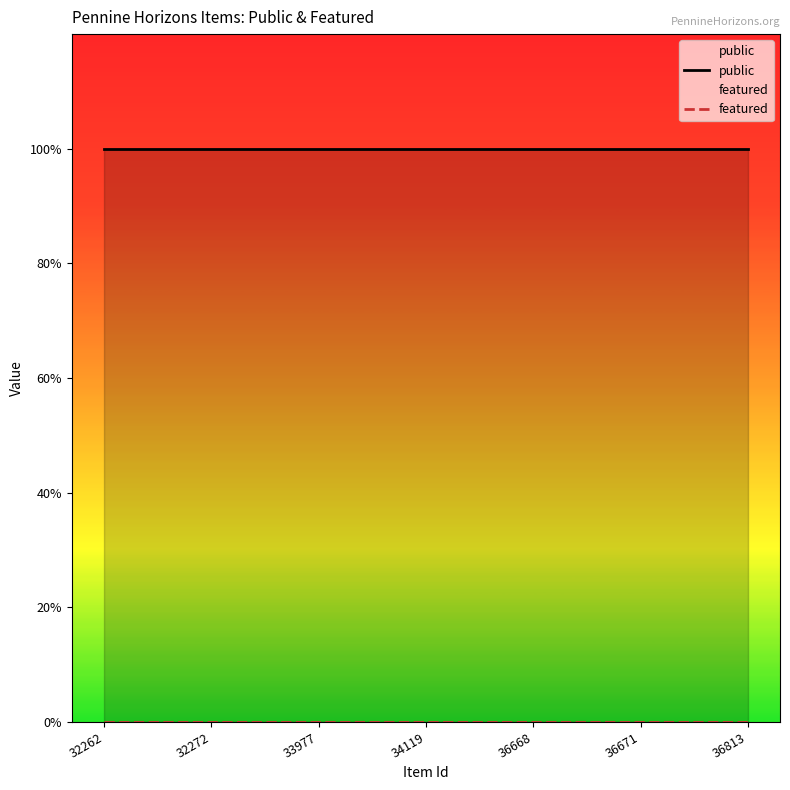

Rank the series at 36671 from lowest to highest value.

featured, public